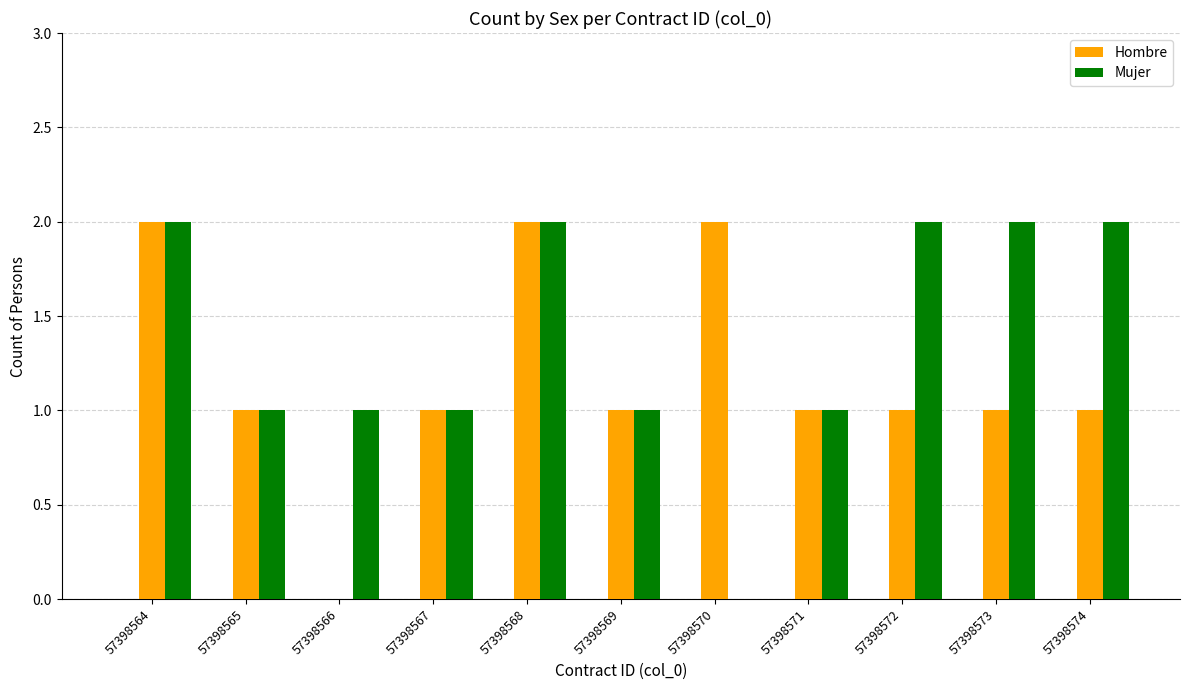

What is the average value of the Hombre series?

1